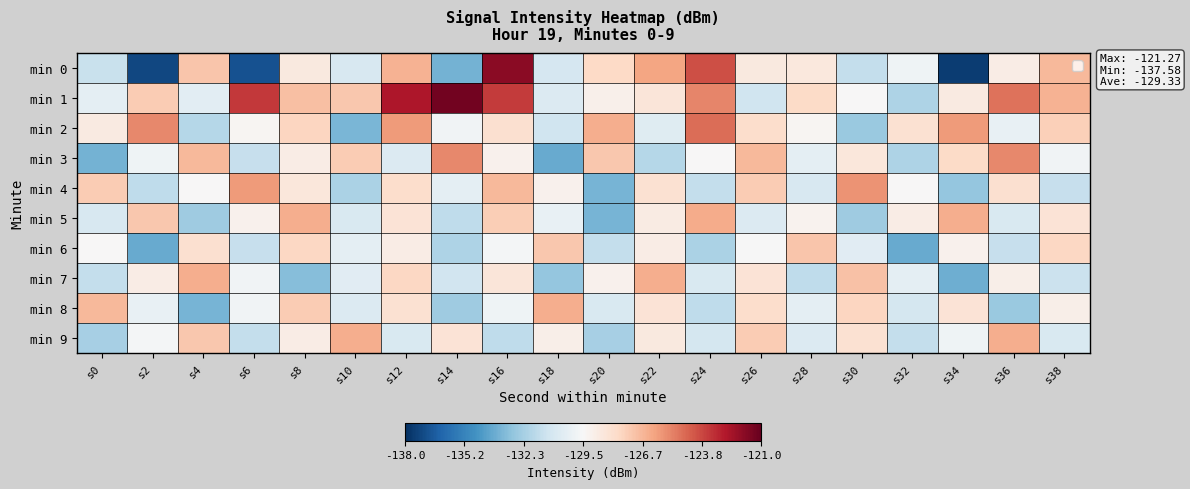

Which series has the widest spread of values?

min 0